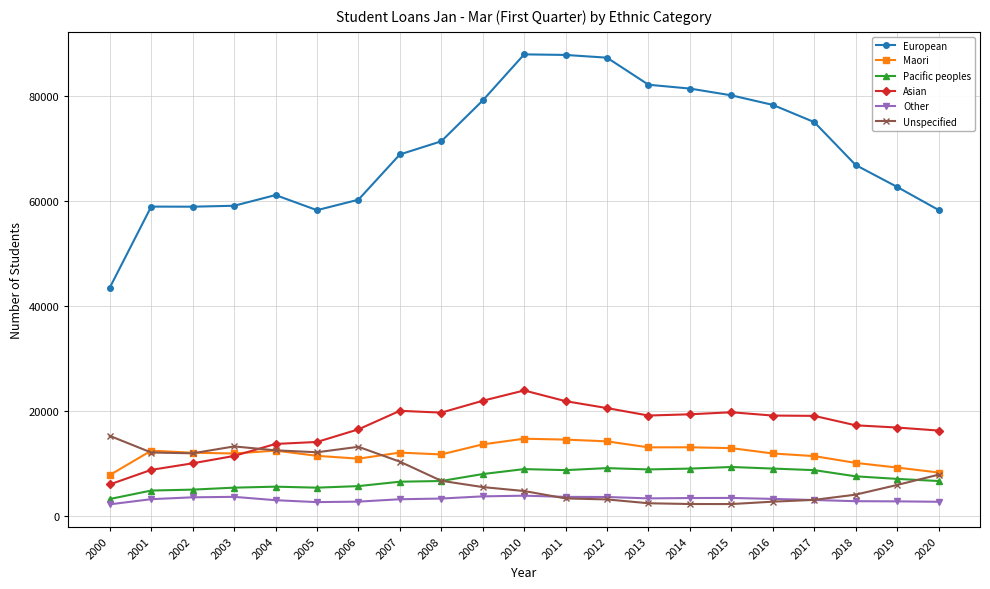

What is the maximum value shown in the chart?

87977